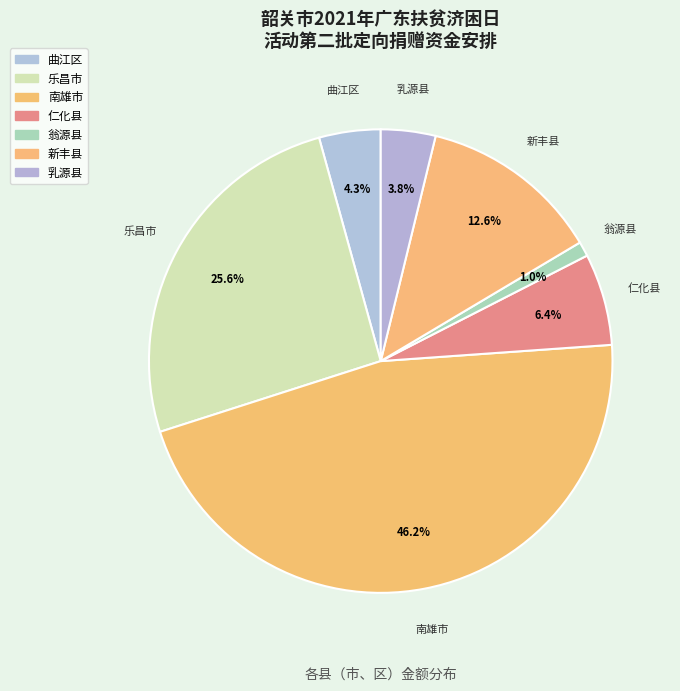

Approximately how many times larger is the value at 乐昌市 compared to 乳源县?

6.7